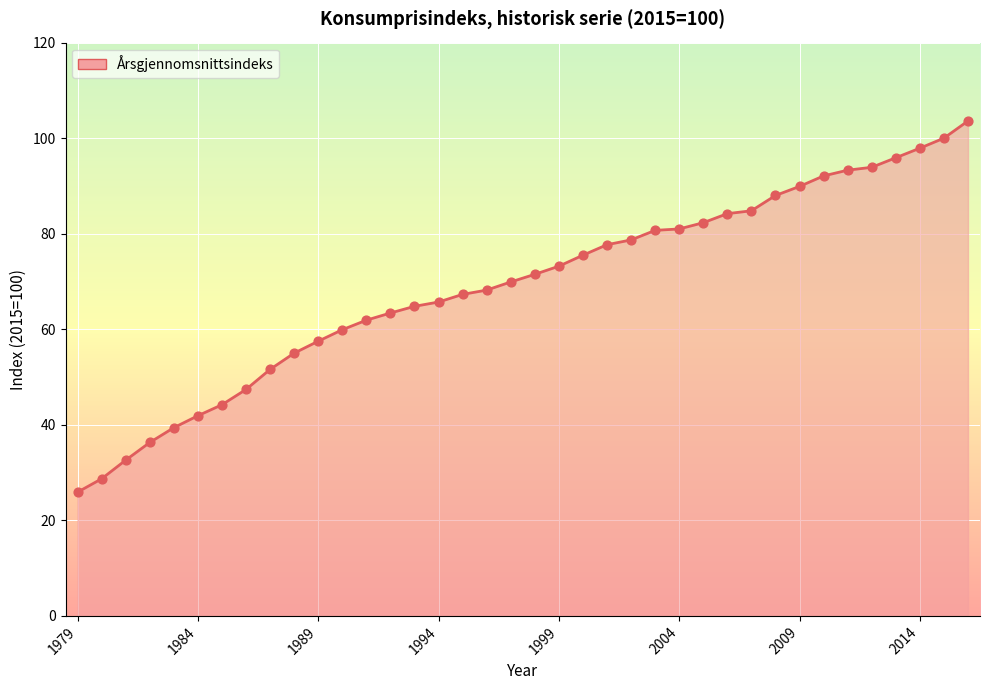

What is the smallest value displayed?

25.9